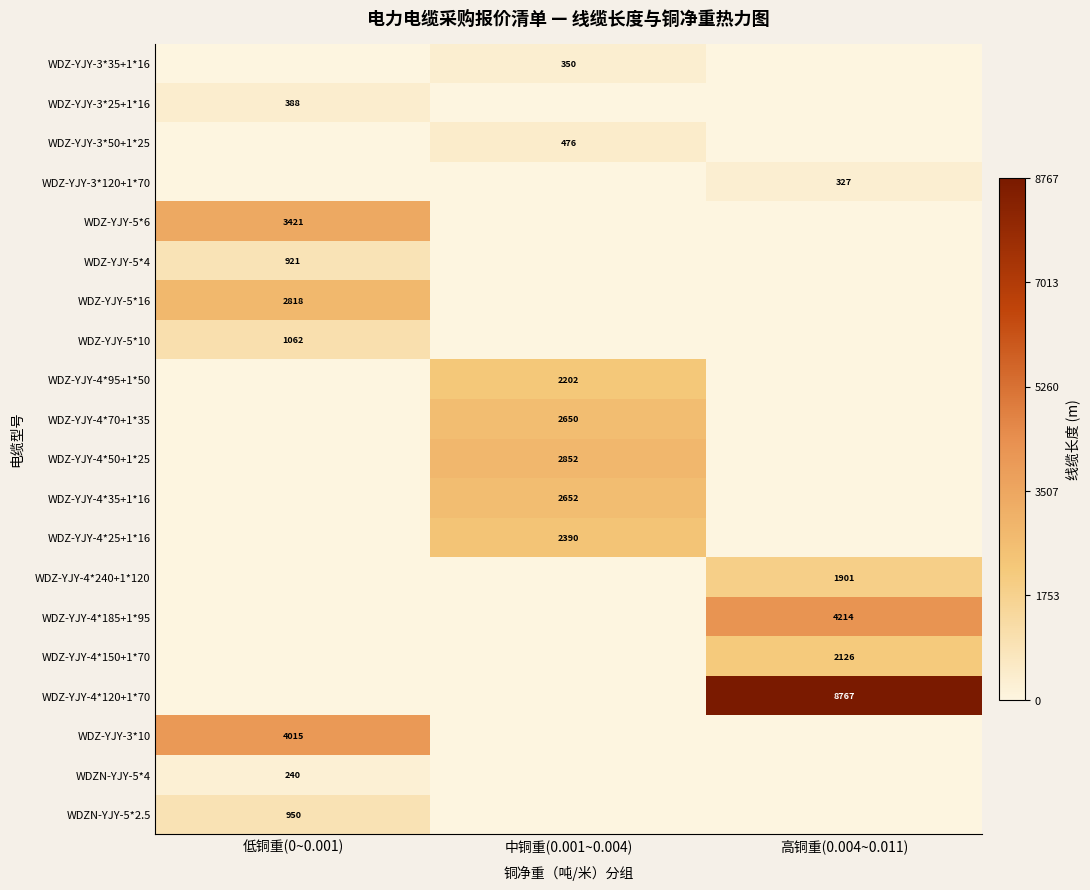

Is it true that WDZ-YJY-4*150+1*70 equals 2126 at 高铜重(0.004~0.011)?

True